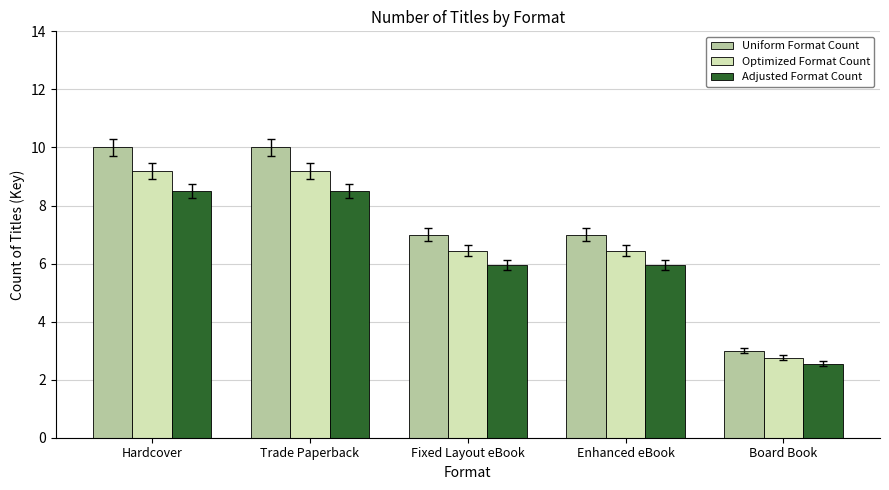

What is the spread (max minus min) of values at Trade Paperback?

1.5